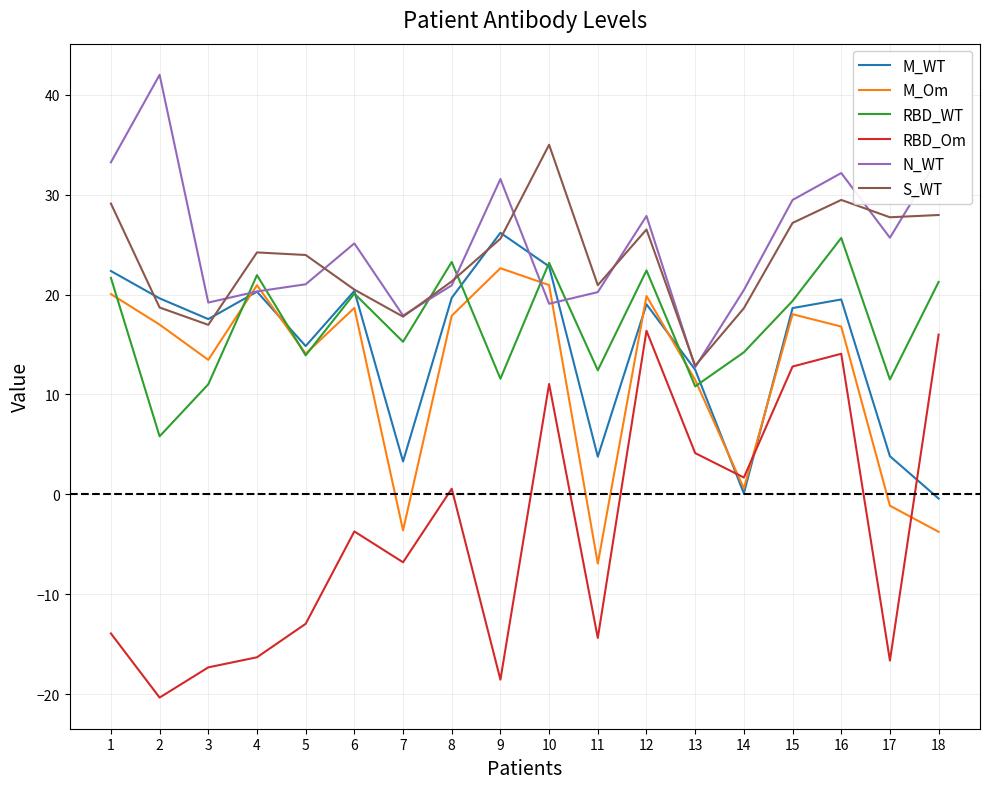

How many lines are shown in the chart?

6